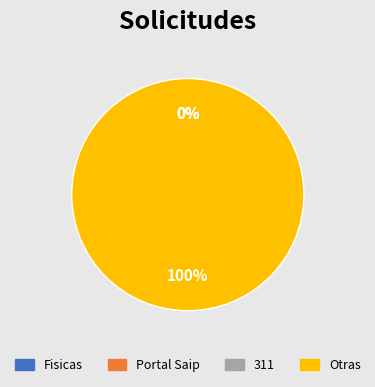

Does Otras account for over 50% of the chart?

Yes